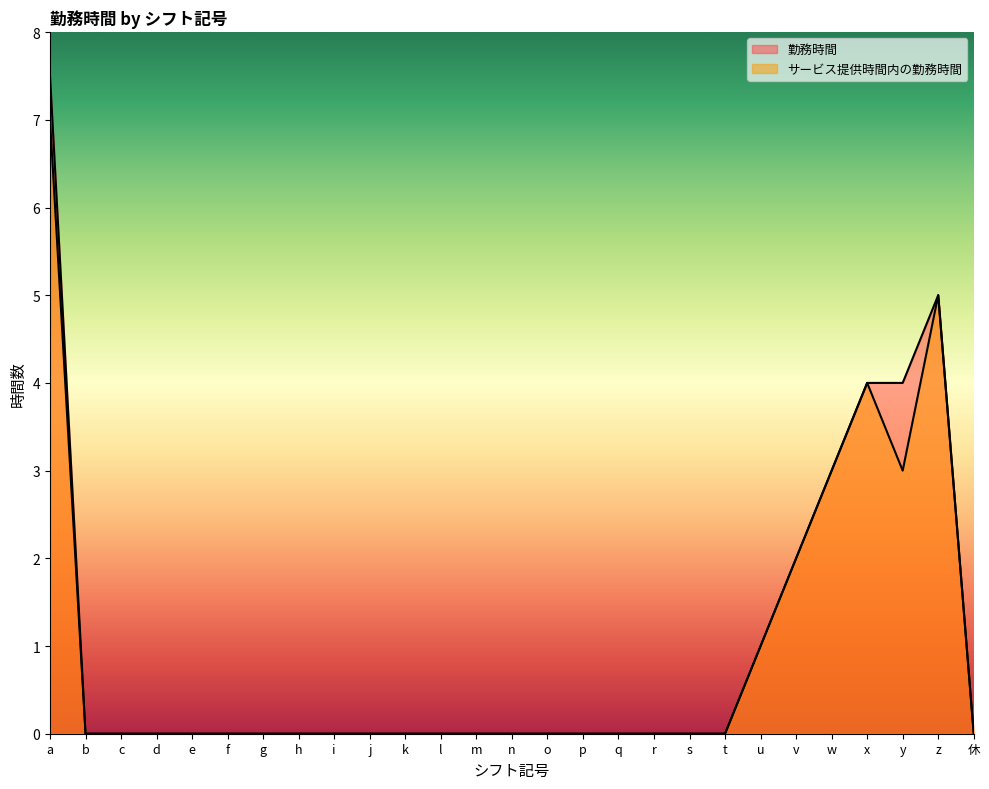

List the labels in order of サービス提供時間内の勤務時間 value, smallest first.

b, c, d, e, f, g, h, i, j, k, l, m, n, o, p, q, r, s, t, 休, u, v, w, y, x, z, a